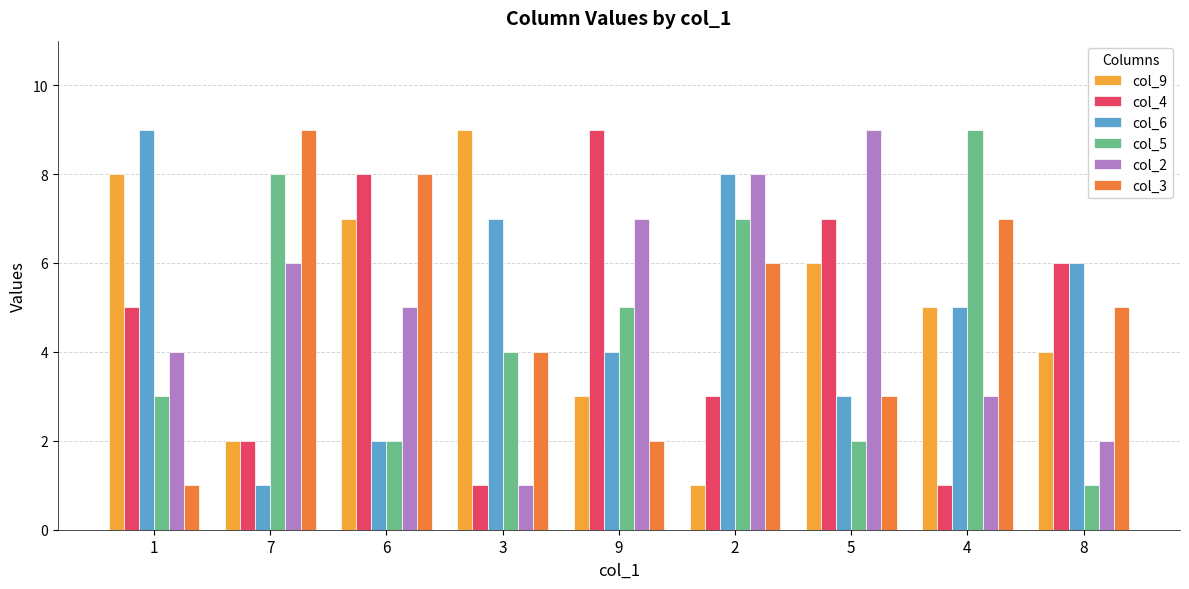

What is the average value of the col_9 series?

5